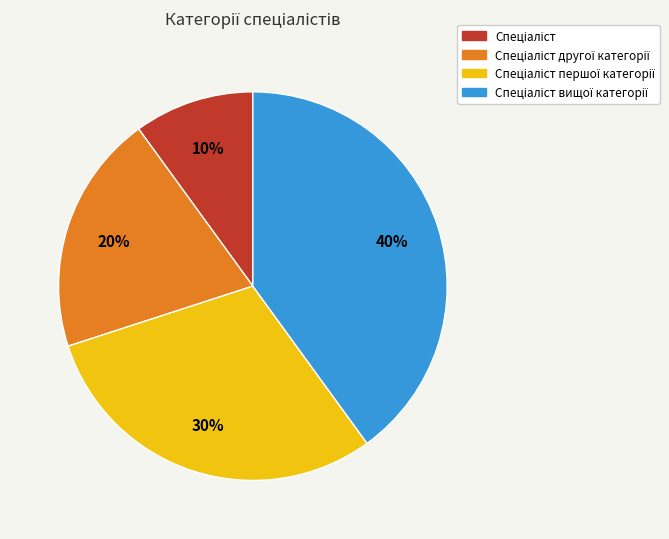

Does any single category account for the majority?

No